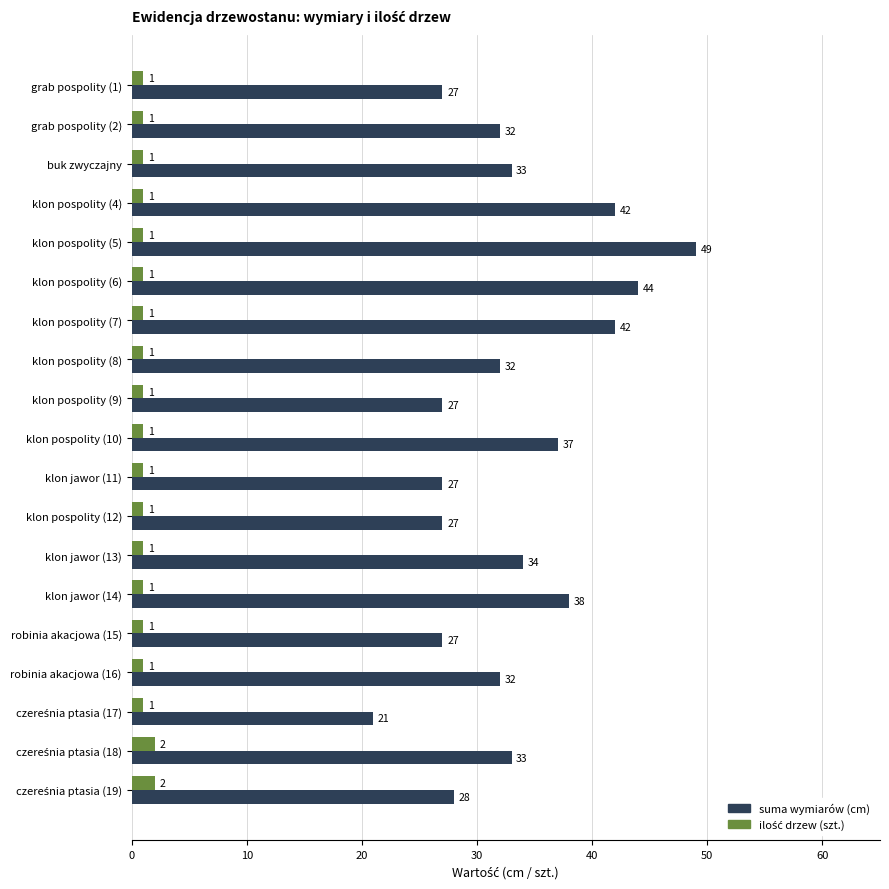

Which series changed the most between klon jawor (11) and klon jawor (14)?

suma wymiarów (cm)